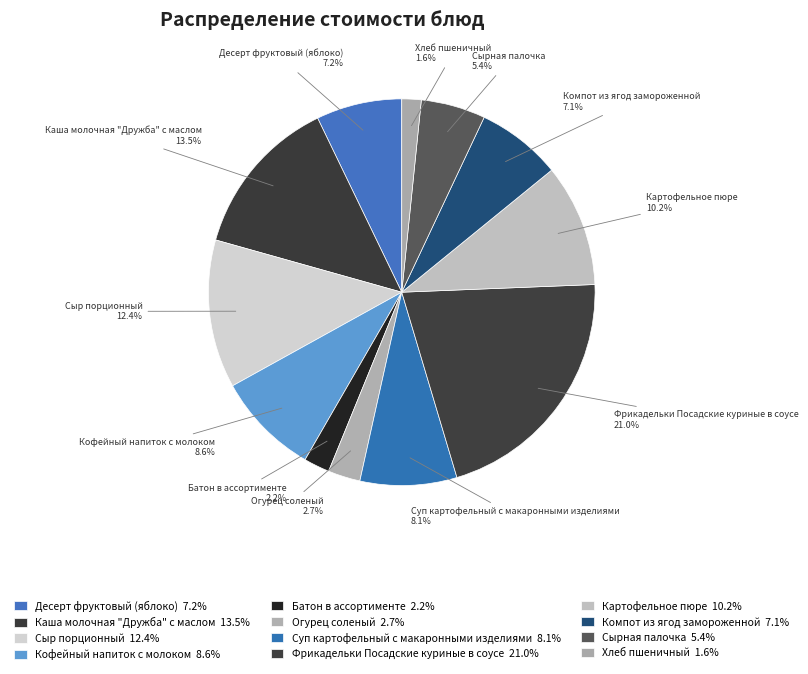

What is the ratio of the value at Огурец соленый to the value at Суп картофельный с макаронными изделиями?

0.3